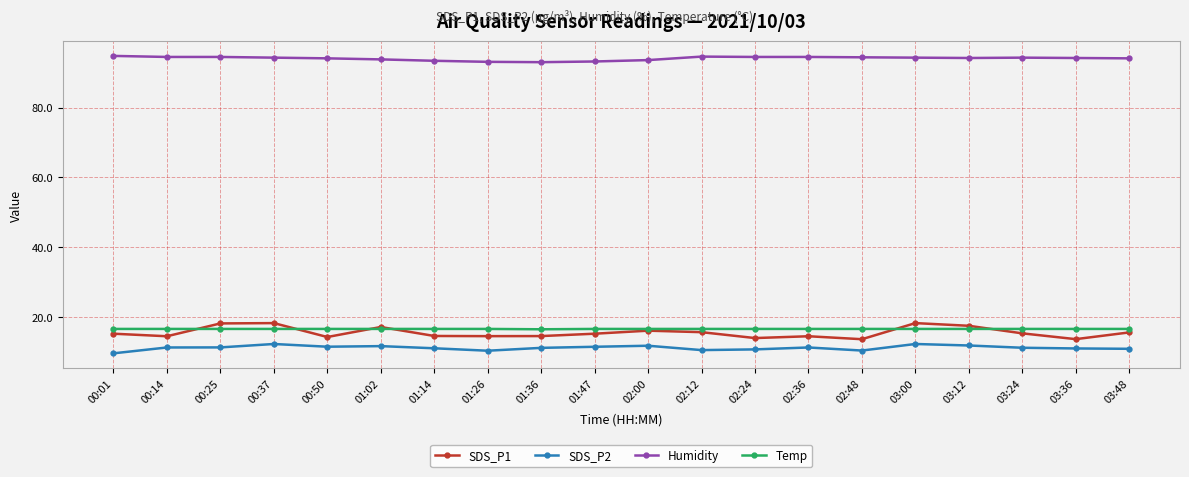

What is the spread (max minus min) of values at 02:24?

83.9